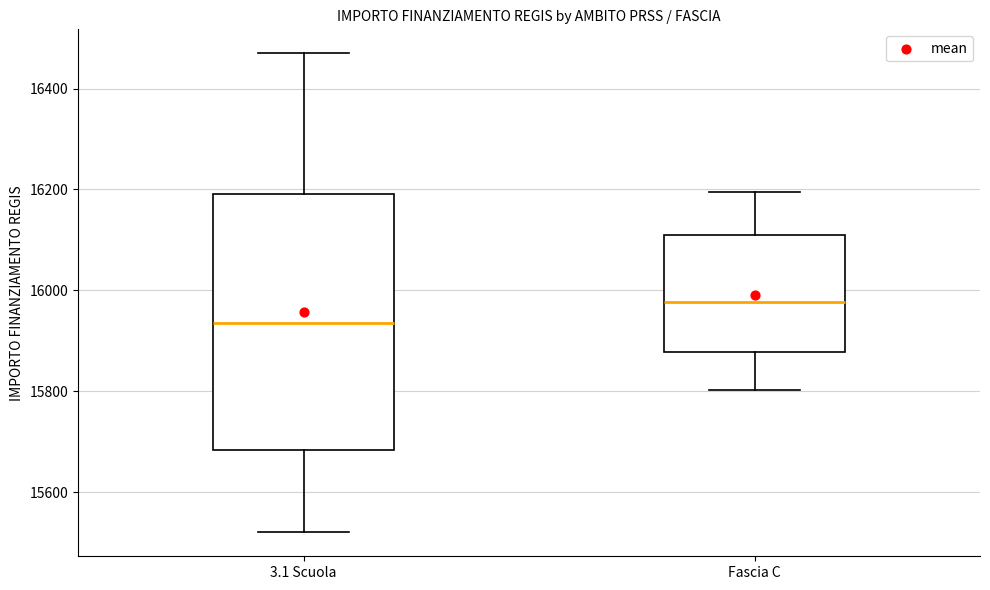

Reading left to right, transcribe this box plot: for each box, give where its median line is, the range the box spans, and where its two whiskers end, as read against the y-axis. The values are not printed on the chart, so give them approximately, as read against the axis.

3.1 Scuola: median 15940, box 15680 to 16200, whiskers 15520 to 16460
Fascia C: median 15980, box 15880 to 16100, whiskers 15800 to 16200